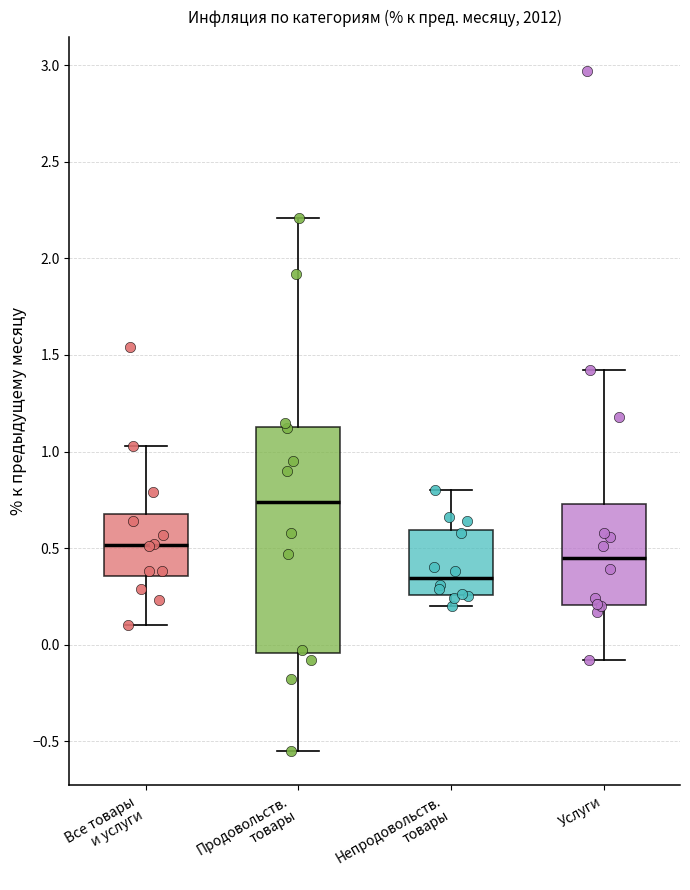

Which box has the lowest median line?

Непродовольств. товары